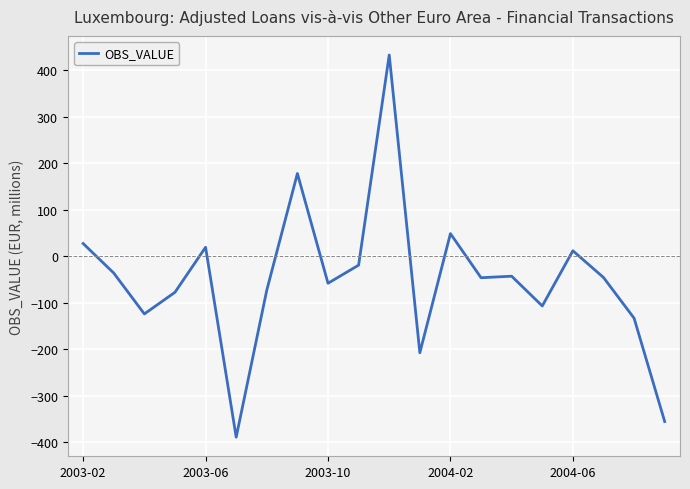

What is the minimum value shown in the chart?

-388.6